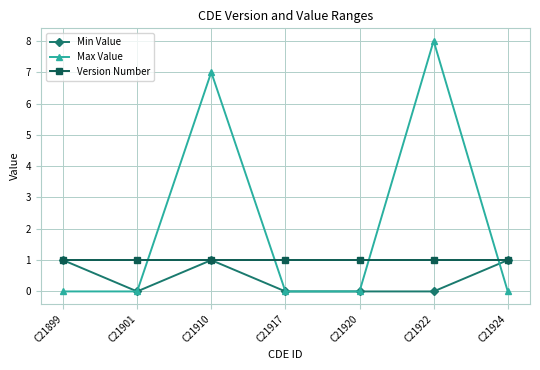

Is the value of Max Value at C21917 greater than the value of Version Number at C21924?

No